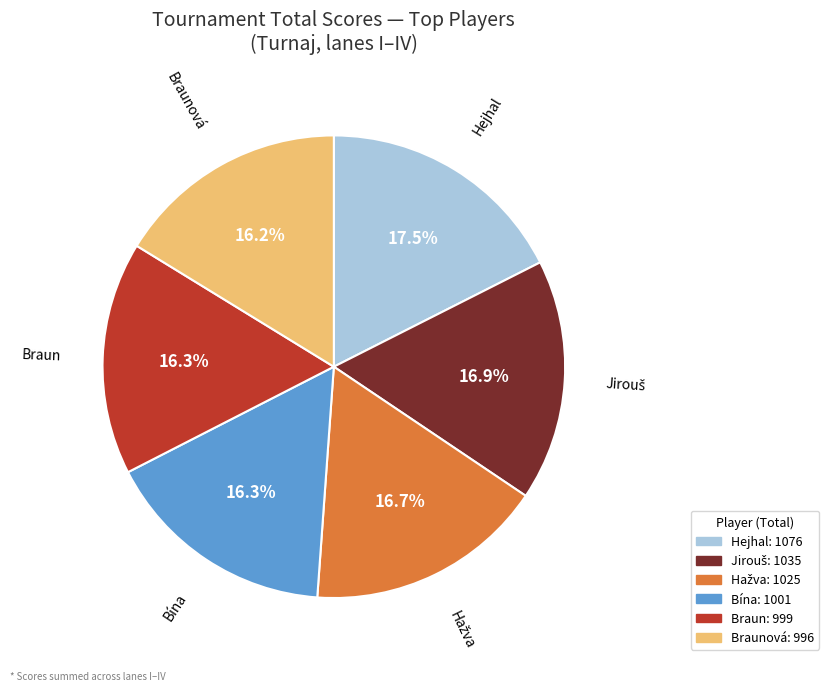

Does any single category account for the majority?

No